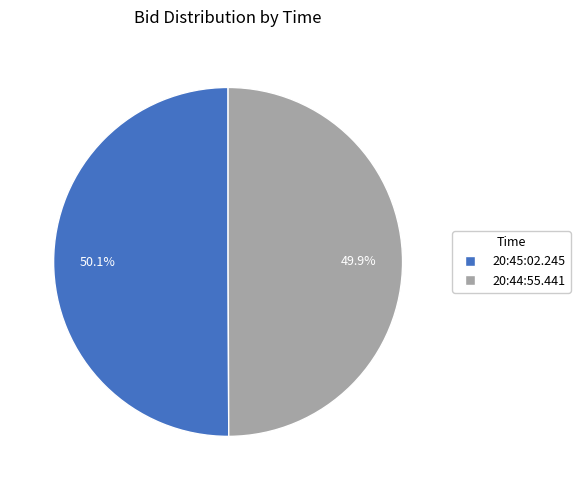

Approximately how many times larger is the value at 20:44:55.441 compared to 20:45:02.245?

1.0